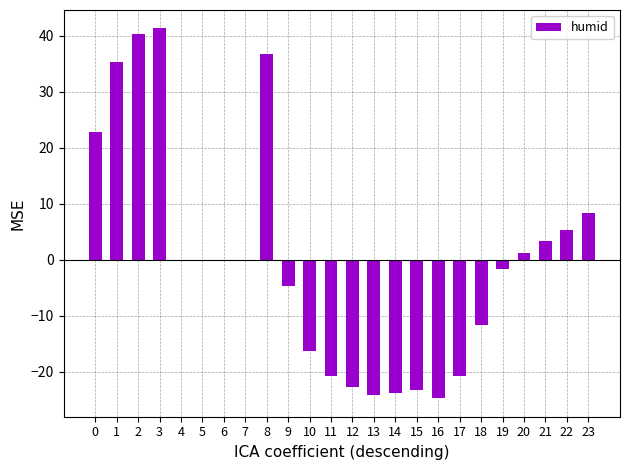

Where is the data nearest to the value 8?

23